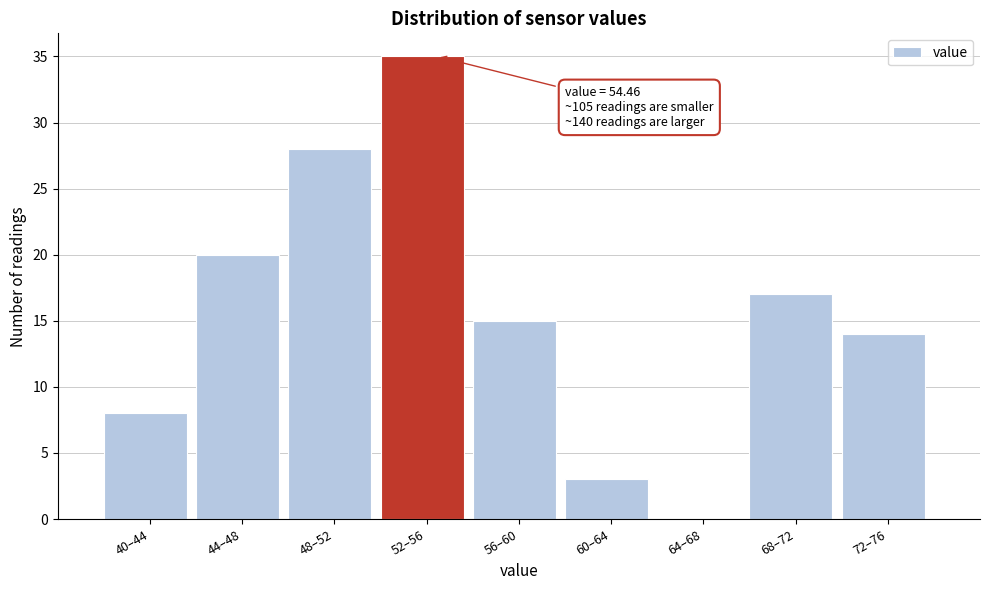

Reading left to right, transcribe all the data shown in this chart.

40–44=8	44–48=20	48–52=28	52–56=35	56–60=15	60–64=3	64–68=0	68–72=17	72–76=14